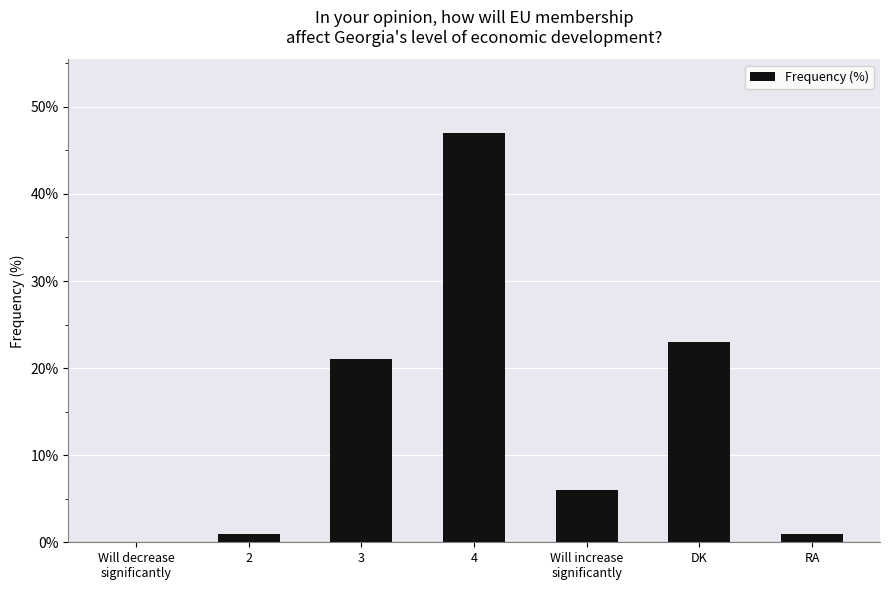

How many series are shown in this chart?

1